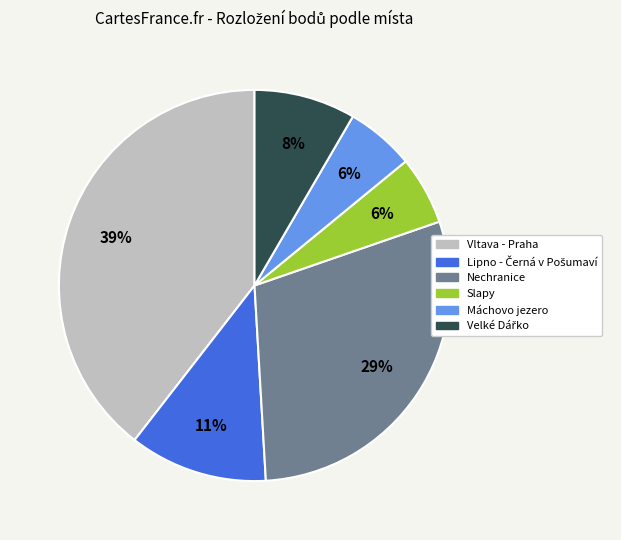

What is the largest slice in the pie chart?

Vltava - Praha